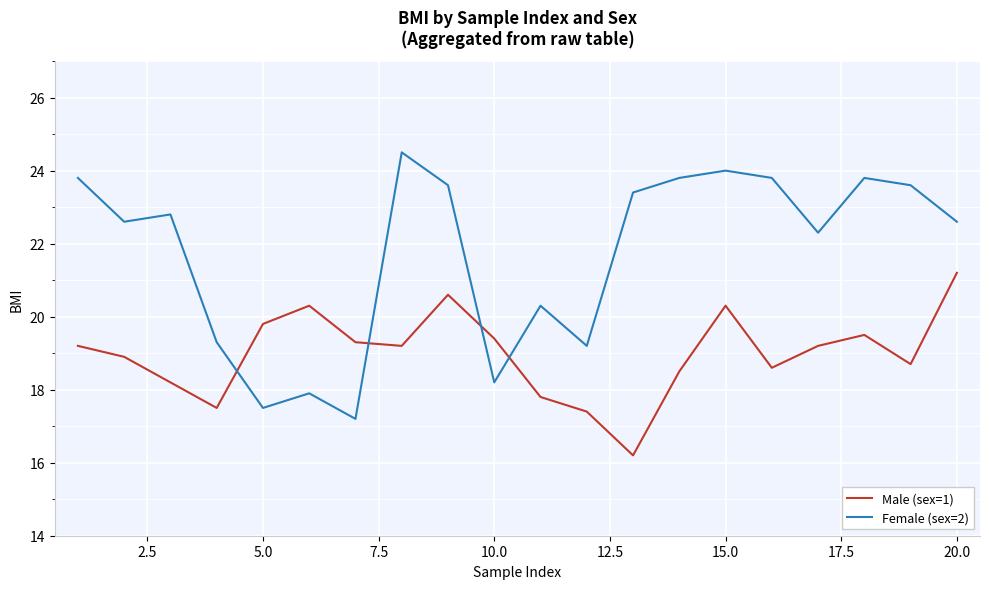

What is the difference between the maximum and minimum values in the Female (sex=2) series?

7.3